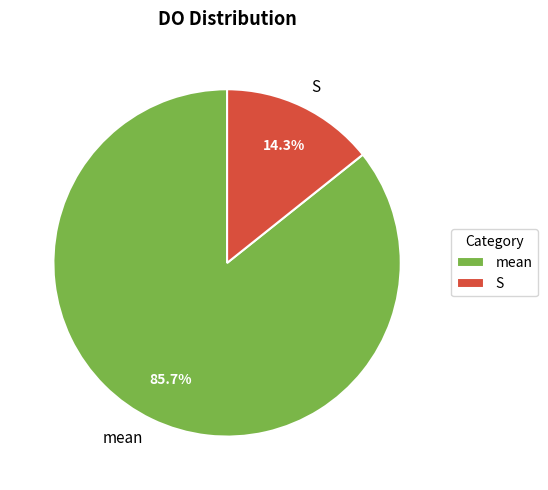

What is the smallest slice in the pie chart?

S